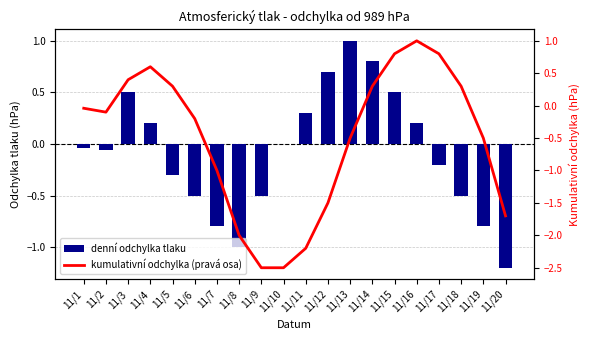

What is the difference between the kumulativní odchylka (pravá osa) values at 11/7 and 11/17?

1.8